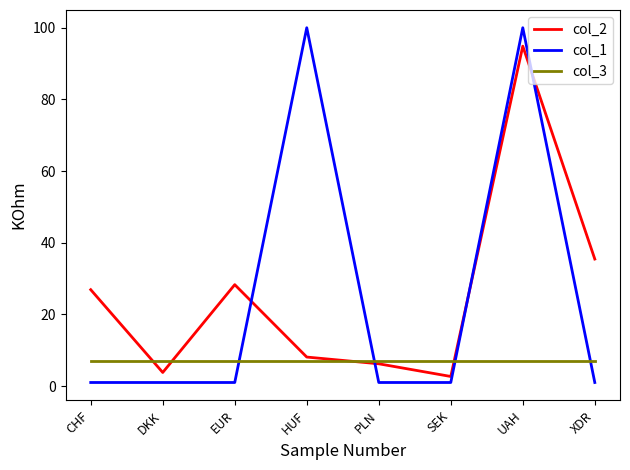

Rank the series by their maximum value, from lowest to highest.

col_3, col_2, col_1